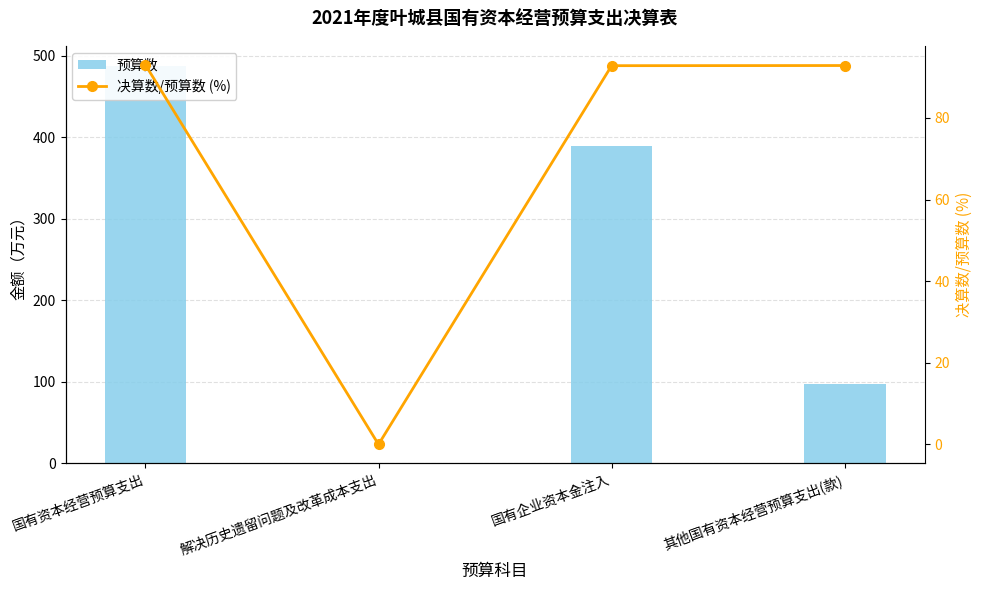

Reading left to right, list all the values displayed in this chart.

预算数: 488.0	0.0	390.0	98.0
决算数/预算数 (%): 93.0	0.0	92.8	92.9